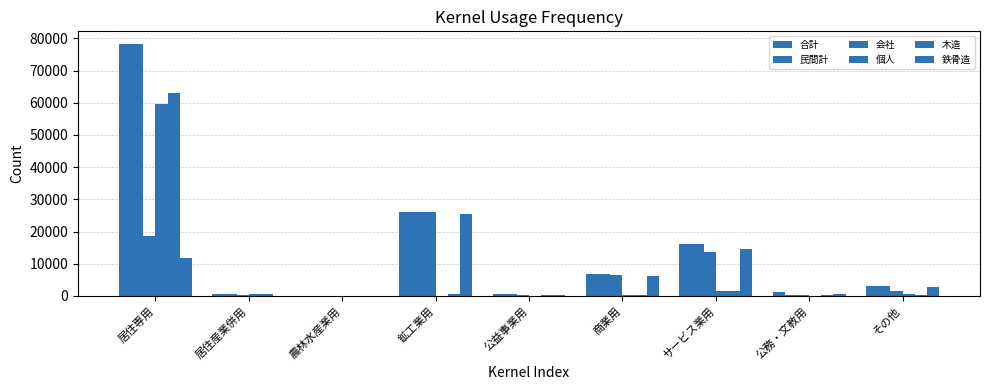

How many distinct data groups are displayed?

6